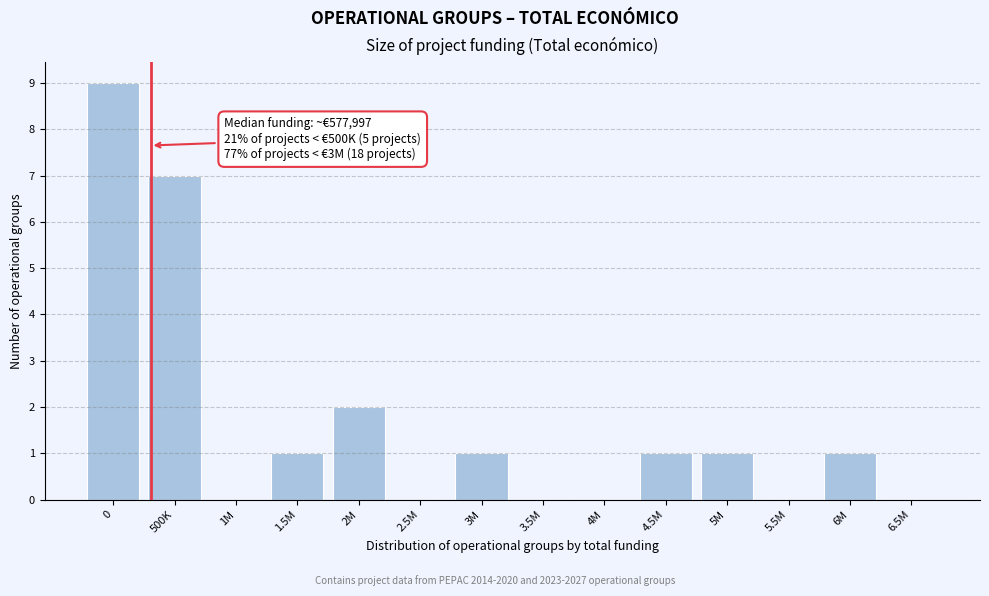

Reading right to left, what are all the values shown in this chart?

6.5M=0	6M=1	5.5M=0	5M=1	4.5M=1	4M=0	3.5M=0	3M=1	2.5M=0	2M=2	1.5M=1	1M=0	500K=7	0=9